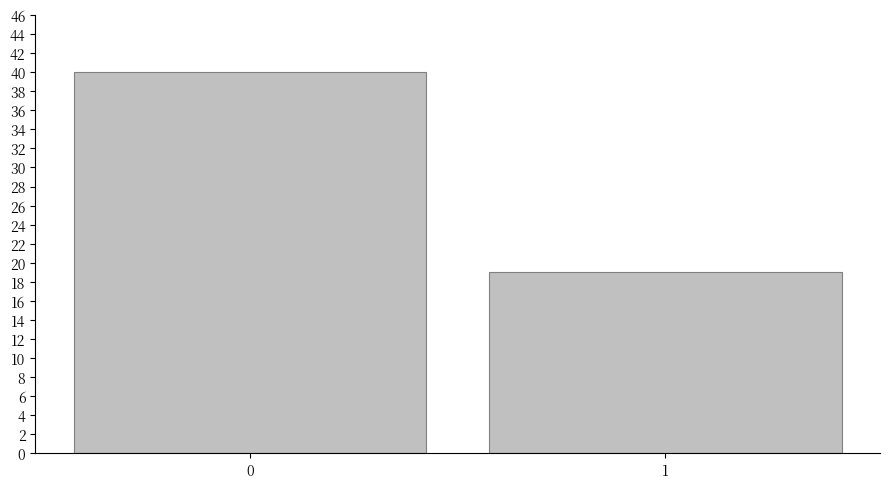

Reading right to left, extract all data points from this chart.

1=19	0=40